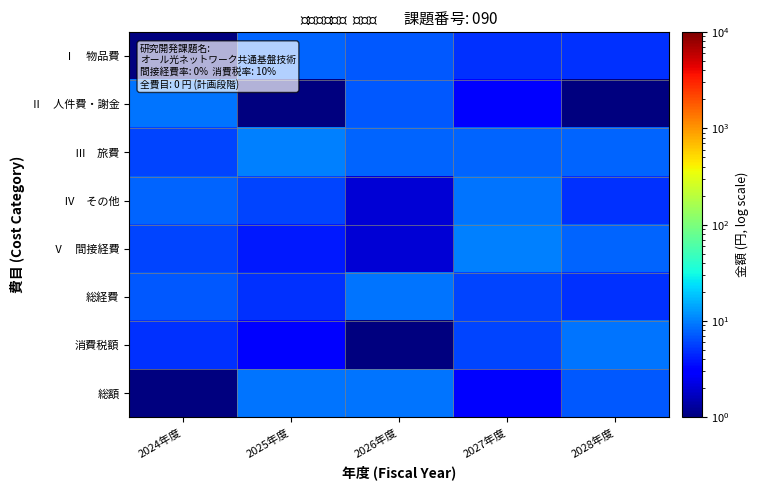

List the series in order of their peak value, lowest first.

Ⅰ 物品費, Ⅱ 人件費・謝金, Ⅳ その他, 総経費, 消費税額, 総額, Ⅲ 旅費, Ⅴ 間接経費